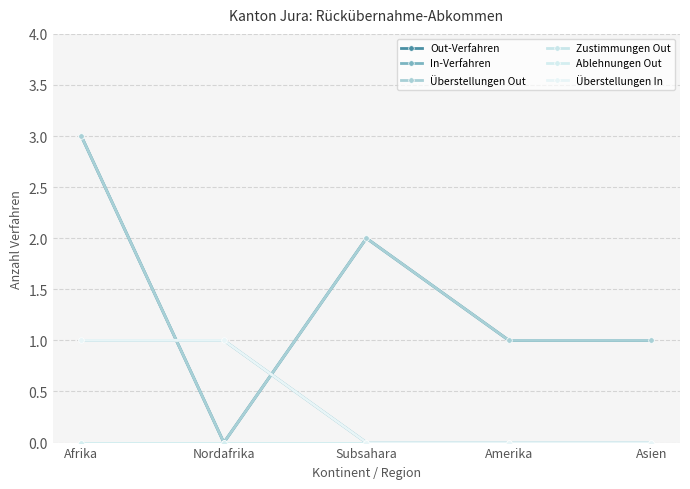

Reading right to left, transcribe all the data shown in this chart.

Out-Verfahren: Asien=1	Amerika=1	Subsahara=2	Nordafrika=0	Afrika=3
In-Verfahren: Asien=0	Amerika=0	Subsahara=0	Nordafrika=1	Afrika=1
Überstellungen Out: Asien=1	Amerika=1	Subsahara=2	Nordafrika=0	Afrika=3
Zustimmungen Out: Asien=0	Amerika=0	Subsahara=0	Nordafrika=0	Afrika=0
Ablehnungen Out: Asien=0	Amerika=0	Subsahara=0	Nordafrika=0	Afrika=0
Überstellungen In: Asien=0	Amerika=0	Subsahara=0	Nordafrika=1	Afrika=1